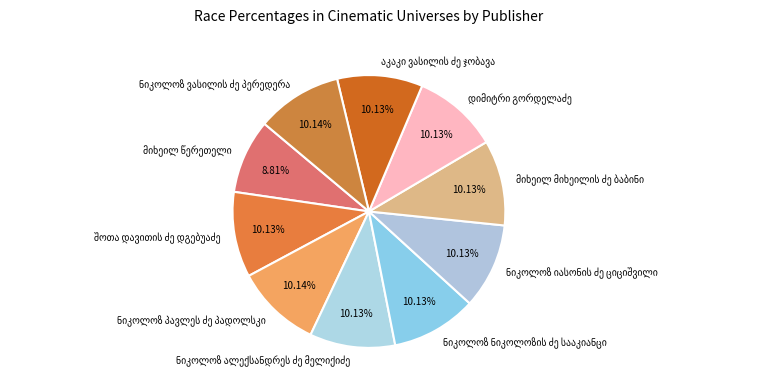

Is there a majority slice in this chart?

No